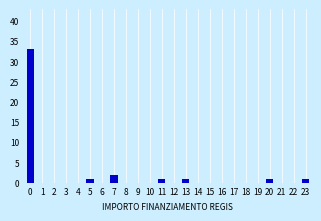

Reading left to right, list all the values displayed in this chart.

0=33	1=0	2=0	3=0	4=0	5=1	6=0	7=2	8=0	9=0	10=0	11=1	12=0	13=1	14=0	15=0	16=0	17=0	18=0	19=0	20=1	21=0	22=0	23=1